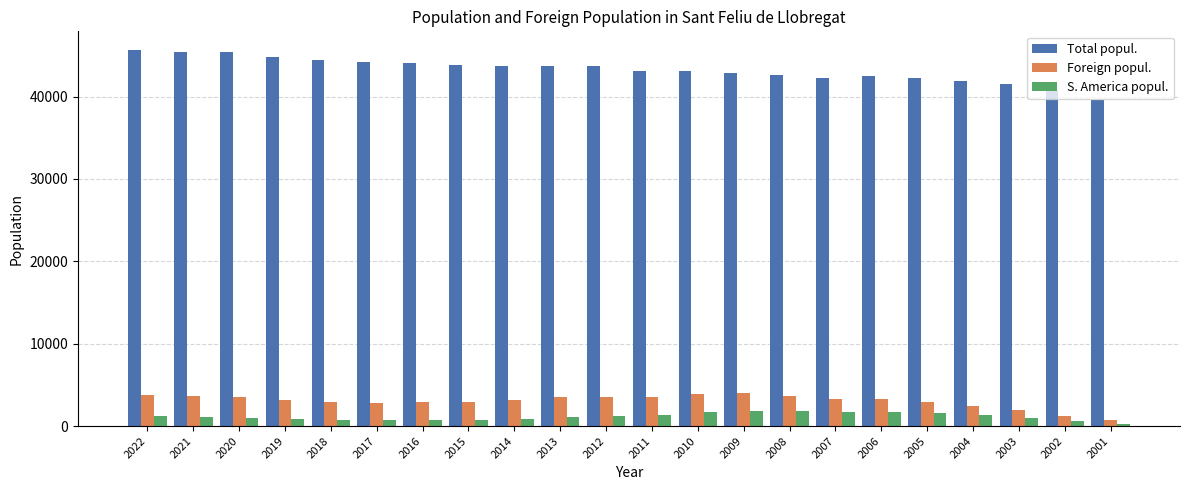

Which series has the widest spread of values?

Total popul.